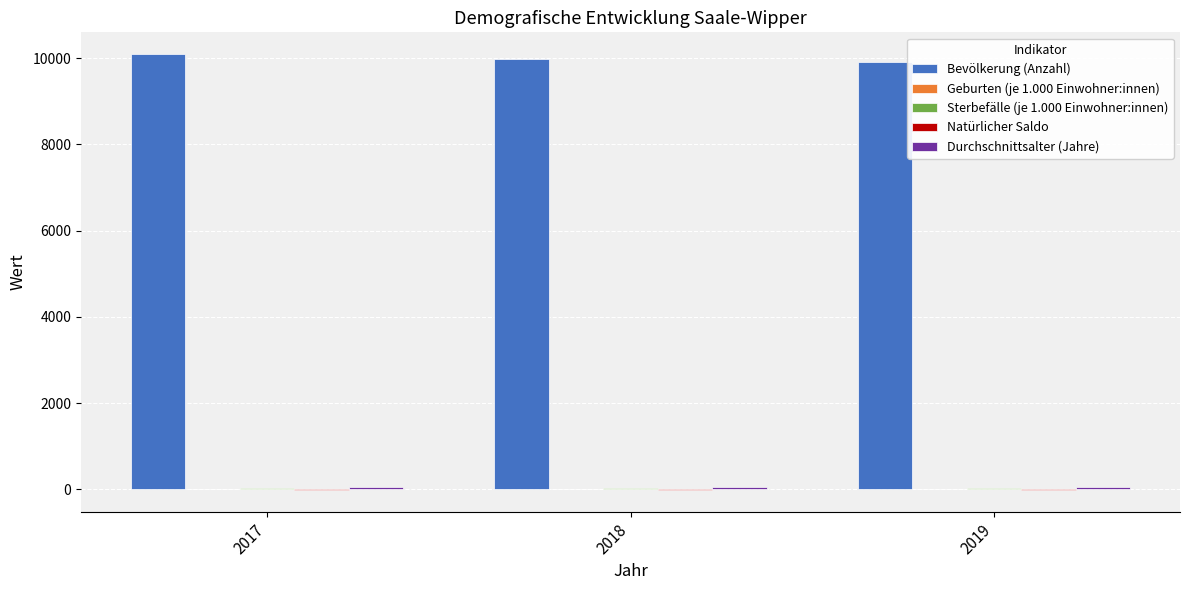

Which series has the largest total across all categories?

Bevölkerung (Anzahl)